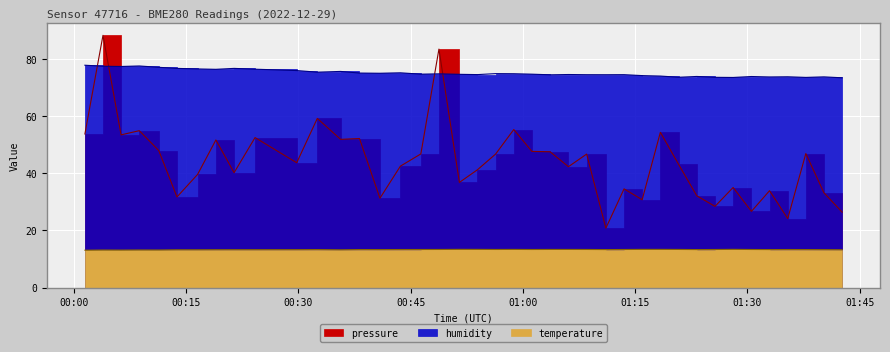

What are all the series names shown in the legend?

pressure, humidity, temperature